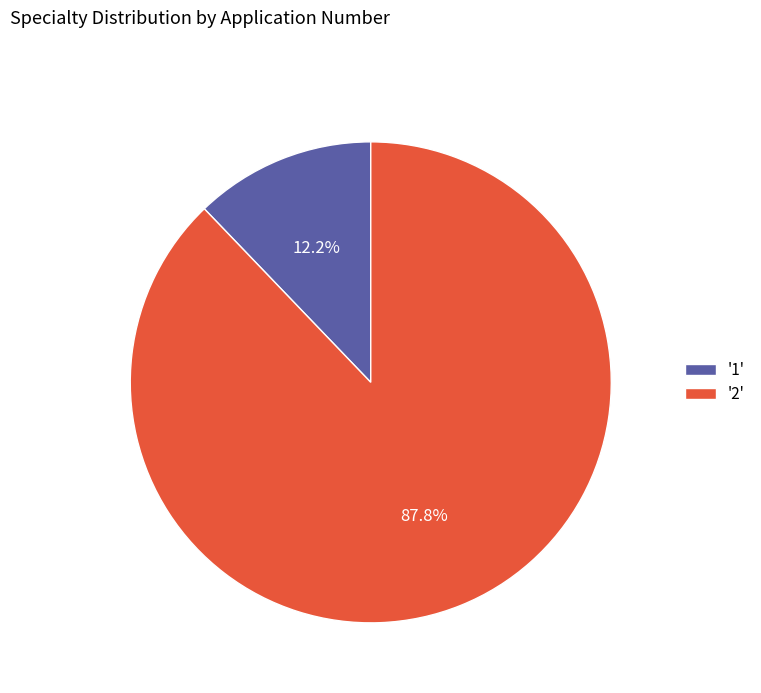

Which category has the biggest portion of the pie?

'2'